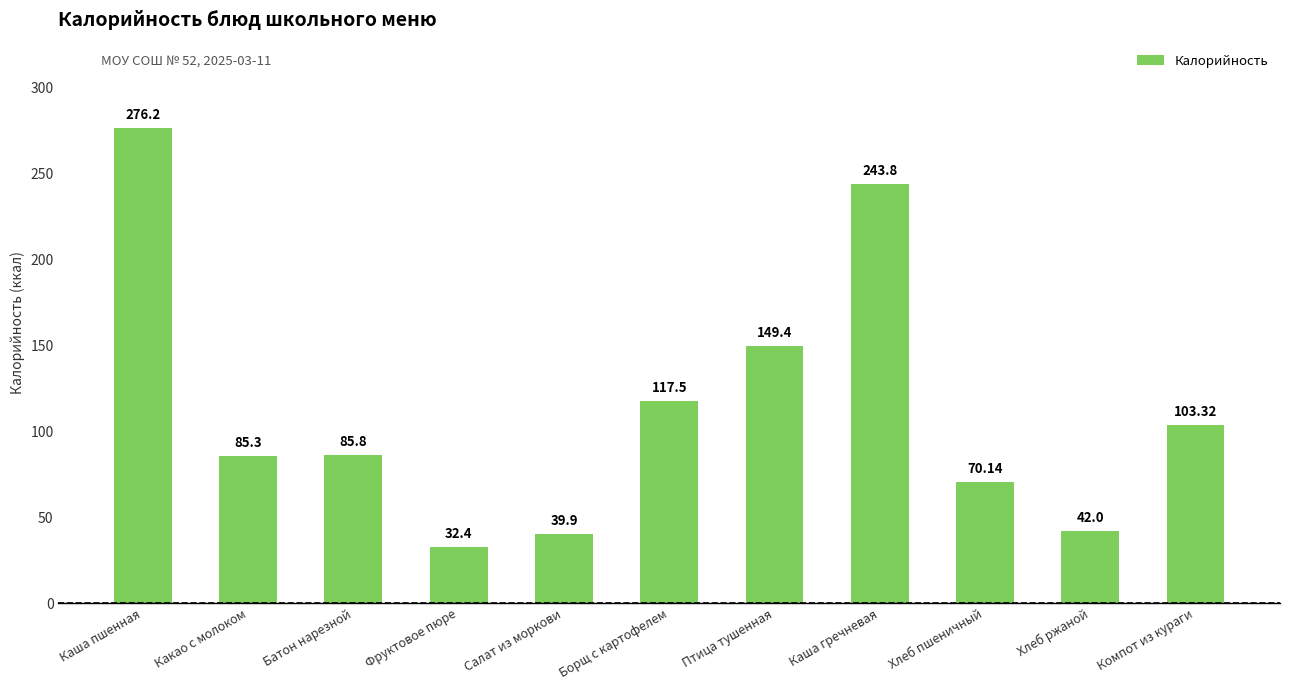

Reading left to right, what are all the values shown in this chart?

276.2	85.3	85.8	32.4	39.9	117.5	149.4	243.8	70.1	42.0	103.3